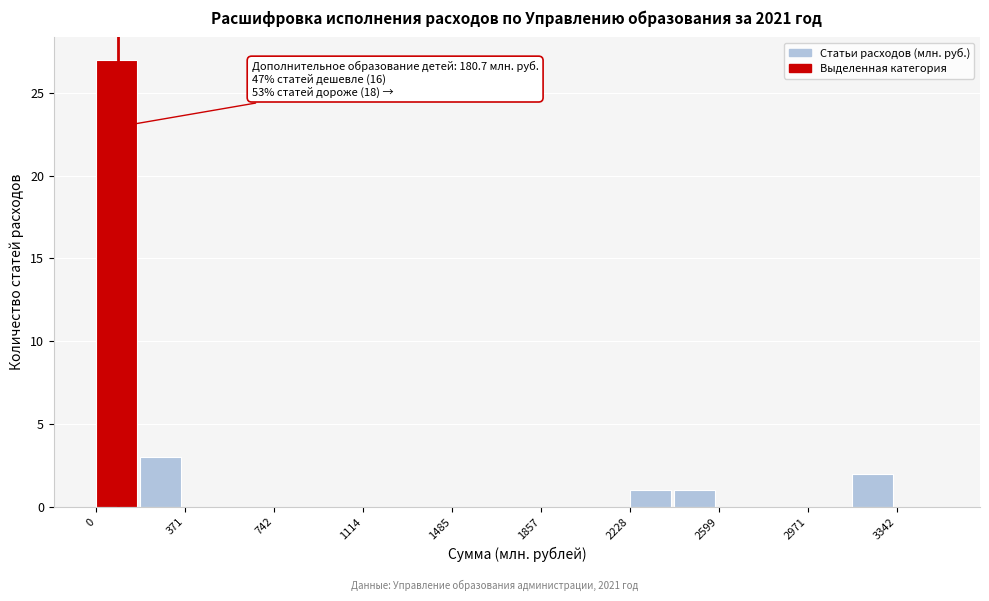

Around what value on the x-axis is the tallest bar? Give the approximate position of its centre, as read against the axis.

100